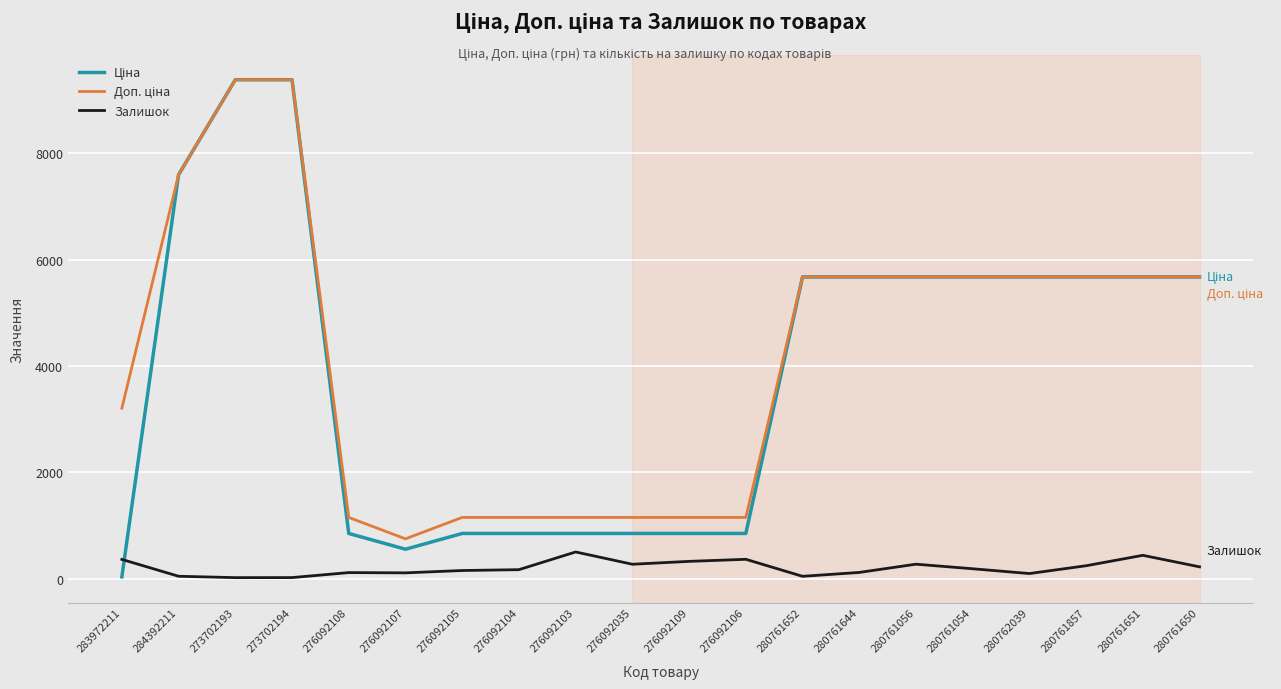

What is the greatest value displayed?

9384.0